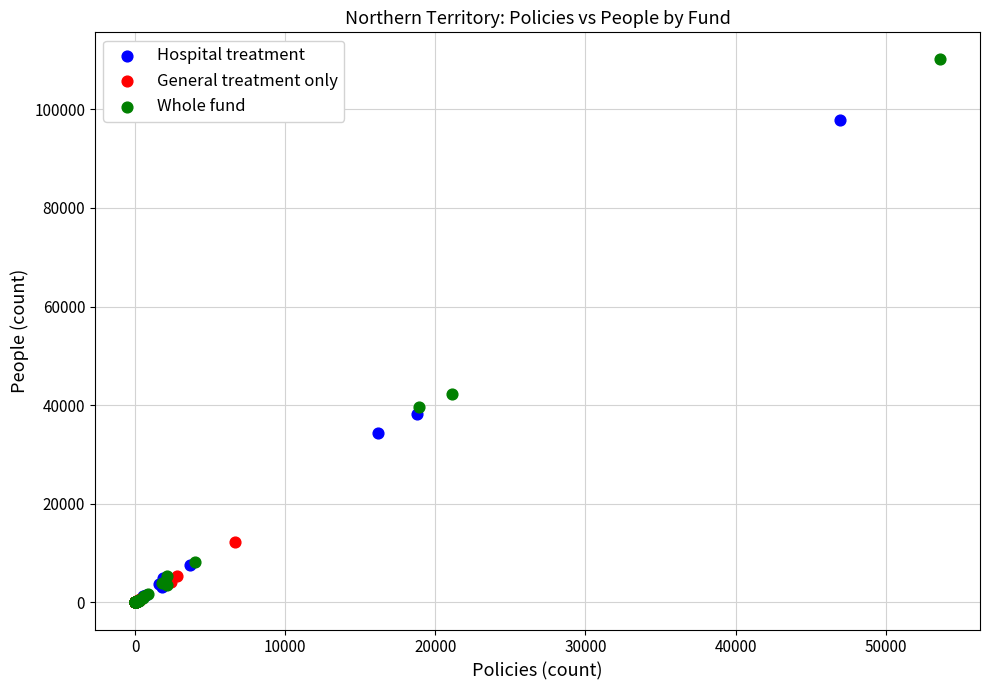

Which series reaches the maximum Y coordinate?

Whole fund